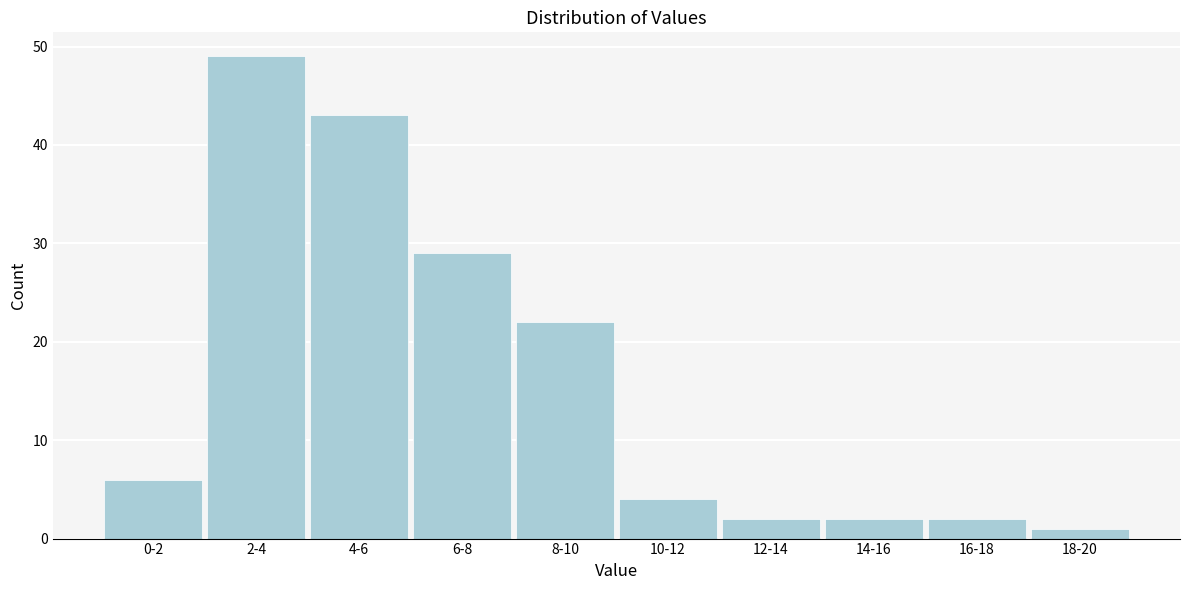

Reading left to right, transcribe all the data shown in this chart.

6	49	43	29	22	4	2	2	2	1